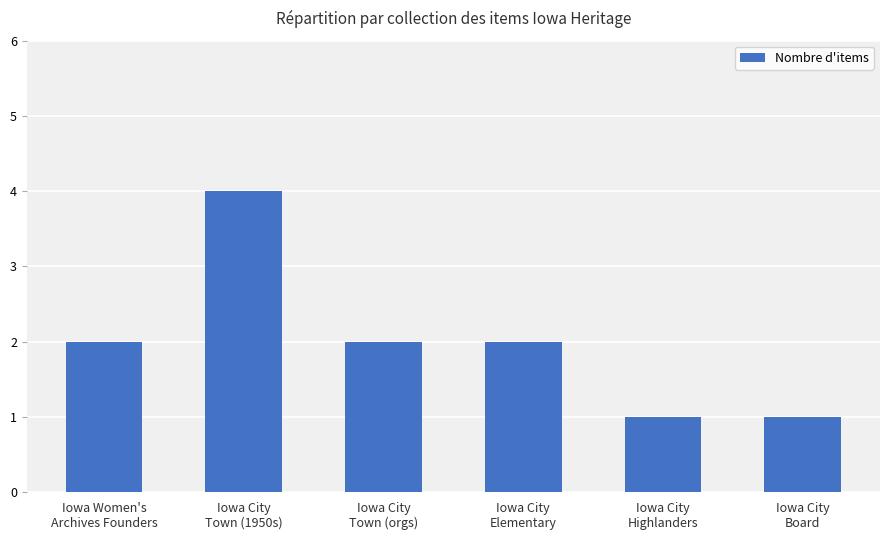

How many bars are there in total?

6